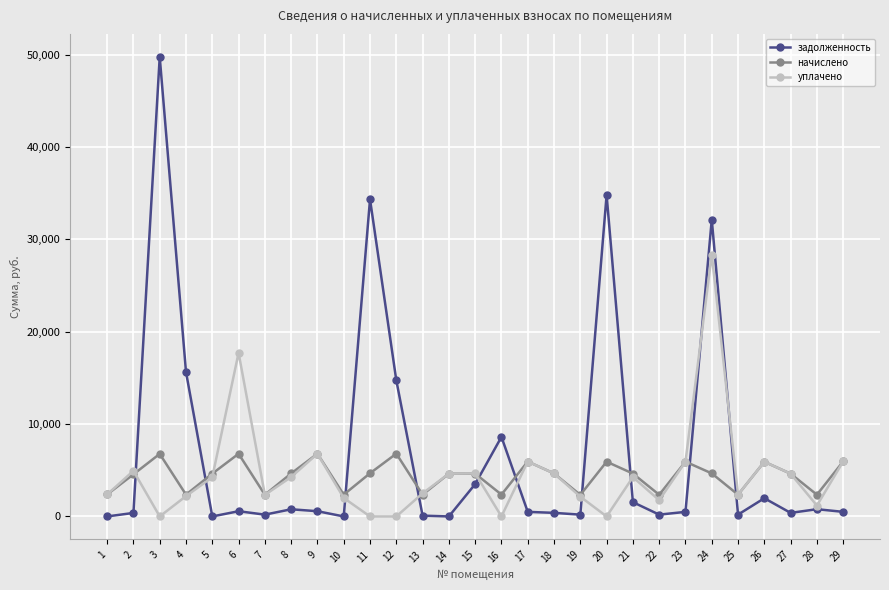

What value does the задолженность series have at 23?

494.0